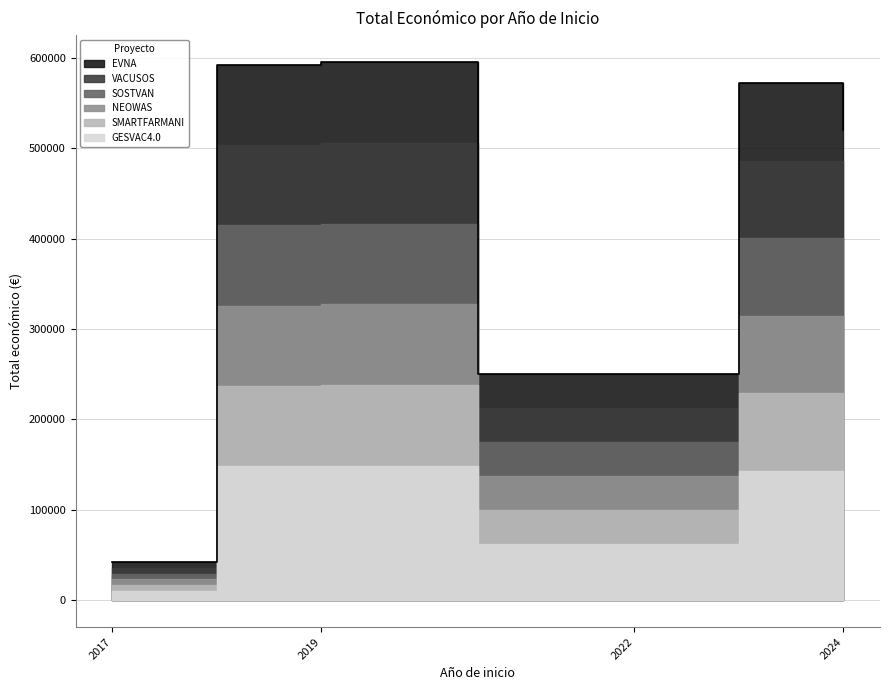

What is the difference between the maximum and second lowest values?

345223